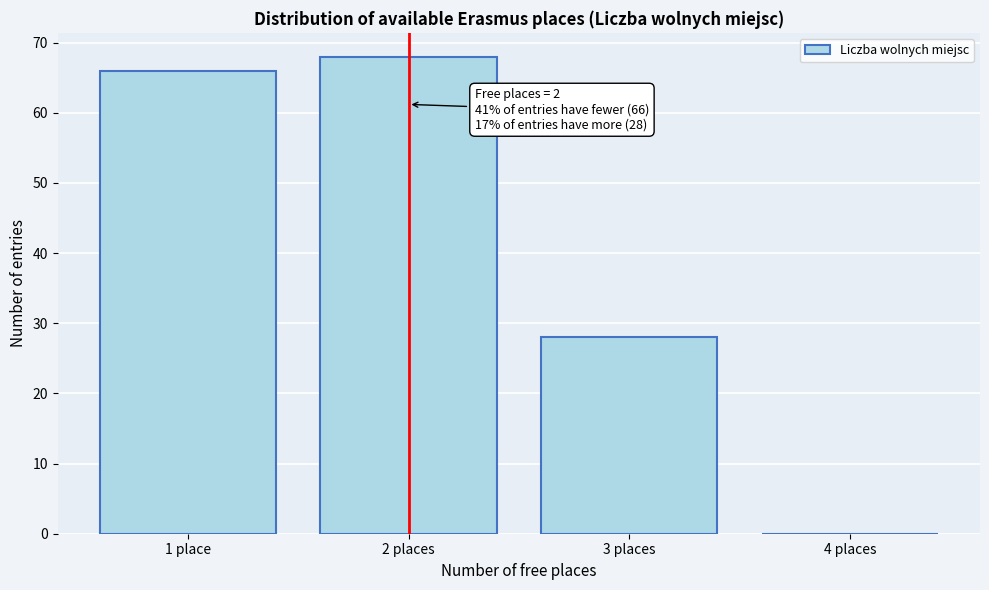

Reading left to right, what are all the values shown in this chart?

1 place=66	2 places=68	3 places=28	4 places=0